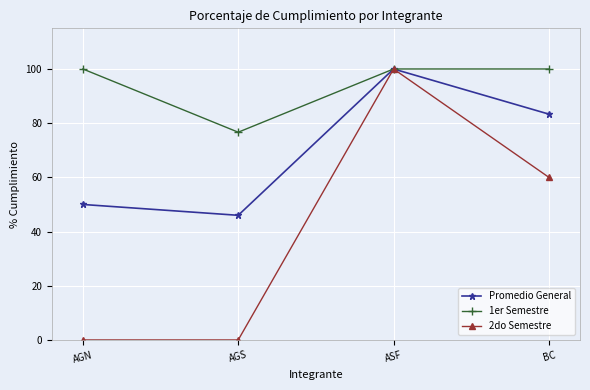

How many 2do Semestre values are between 0 and 100?

4